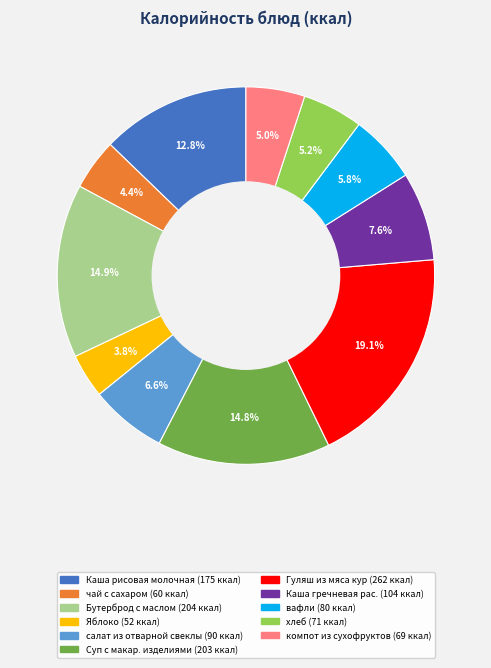

Do Бутерброд с маслом and вафли together represent more than half of the pie?

No